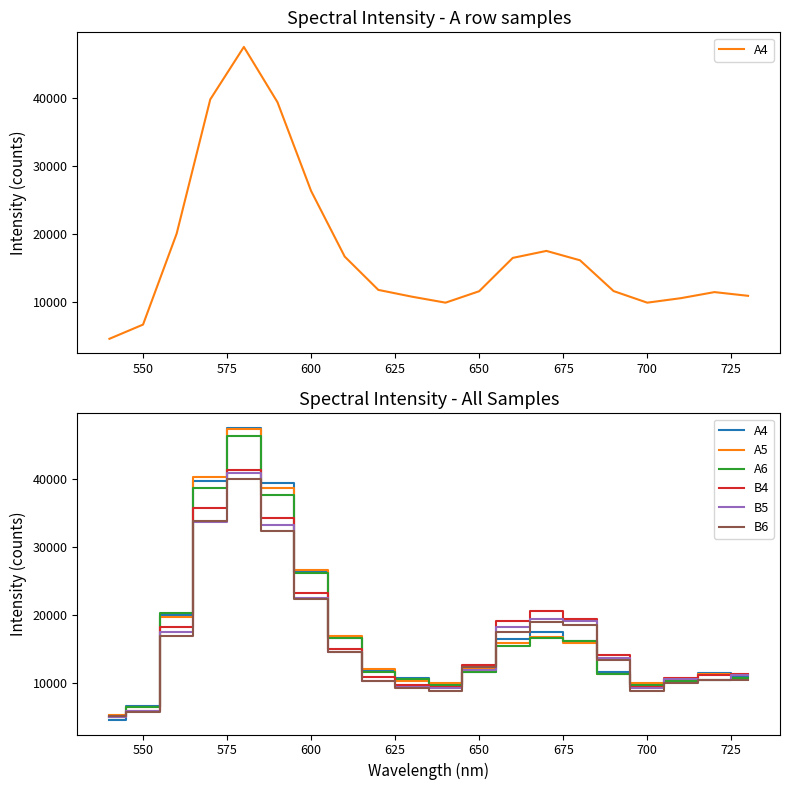

Which series has the largest total across all categories?

A4